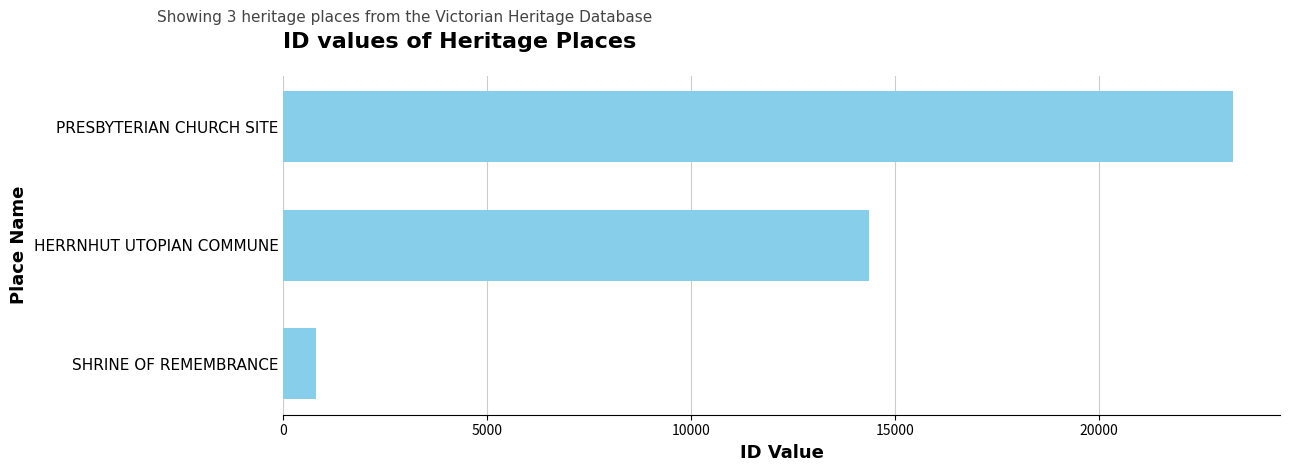

Reading top to bottom, extract all data points from this chart.

23287	14358	806